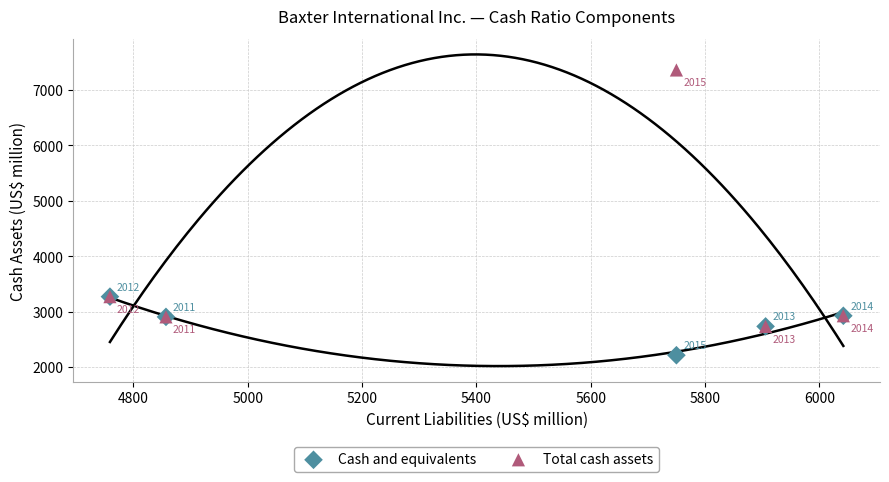

What are all the series names shown in the legend?

Cash and equivalents, Total cash assets